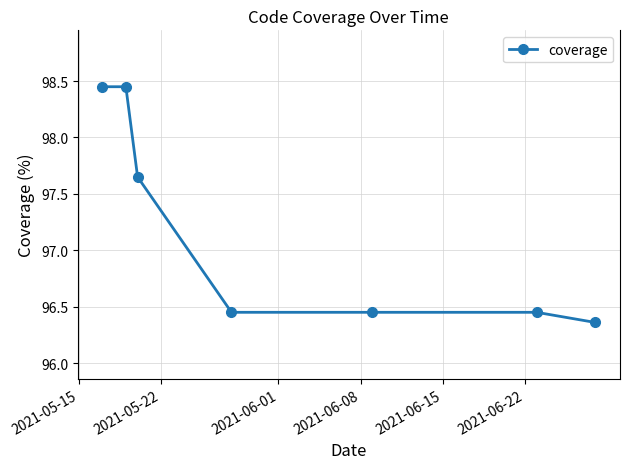

What is the sum of all values?

680.3